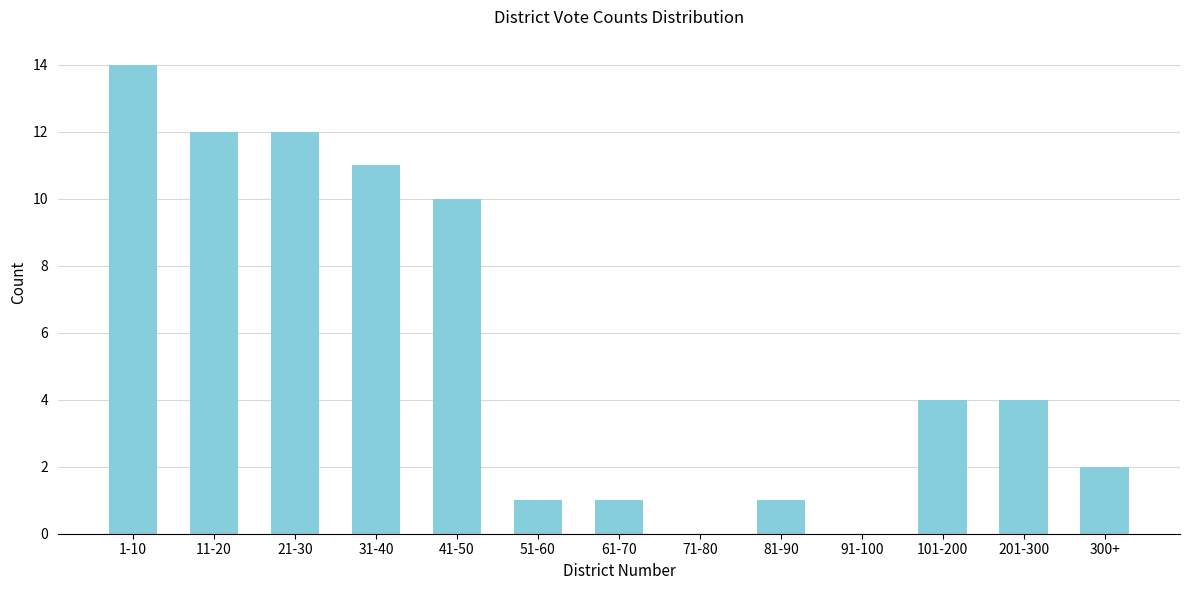

Reading left to right, list all the values displayed in this chart.

1-10=14	11-20=12	21-30=12	31-40=11	41-50=10	51-60=1	61-70=1	71-80=0	81-90=1	91-100=0	101-200=4	201-300=4	300+=2